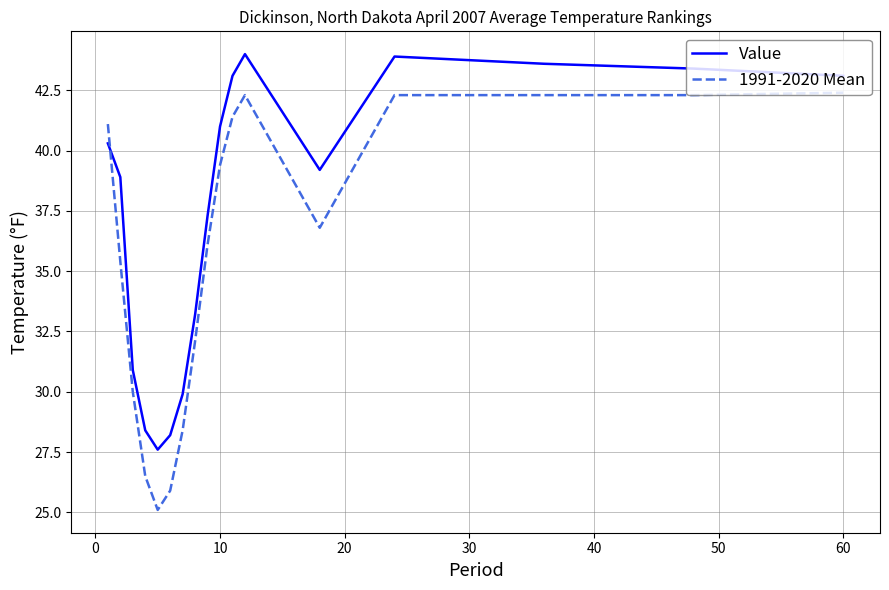

List the series in order of their peak value, lowest first.

1991-2020 Mean, Value